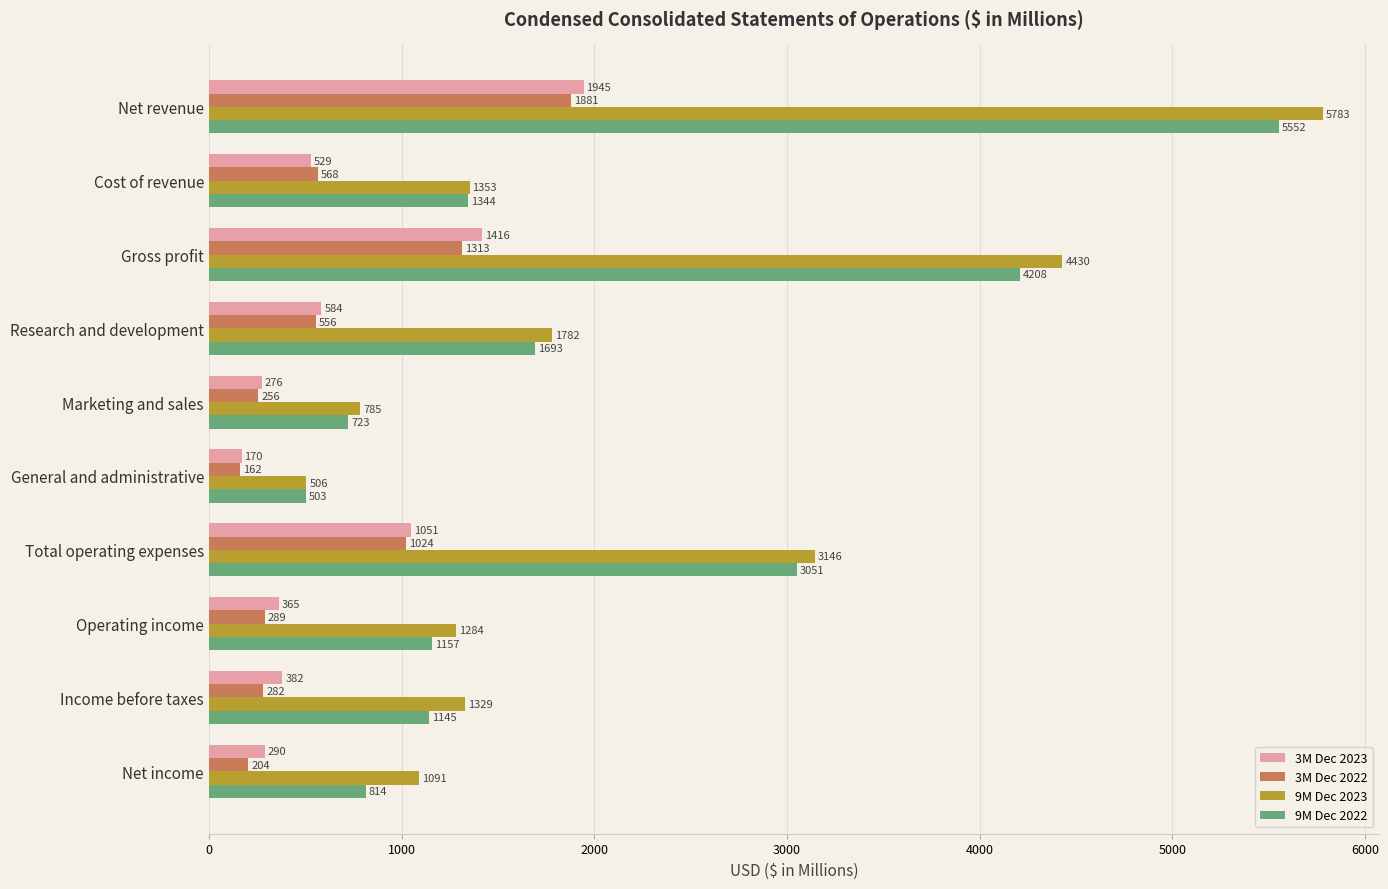

Is the value of 3M Dec 2022 at Operating income greater than the value of 9M Dec 2022 at Cost of revenue?

No